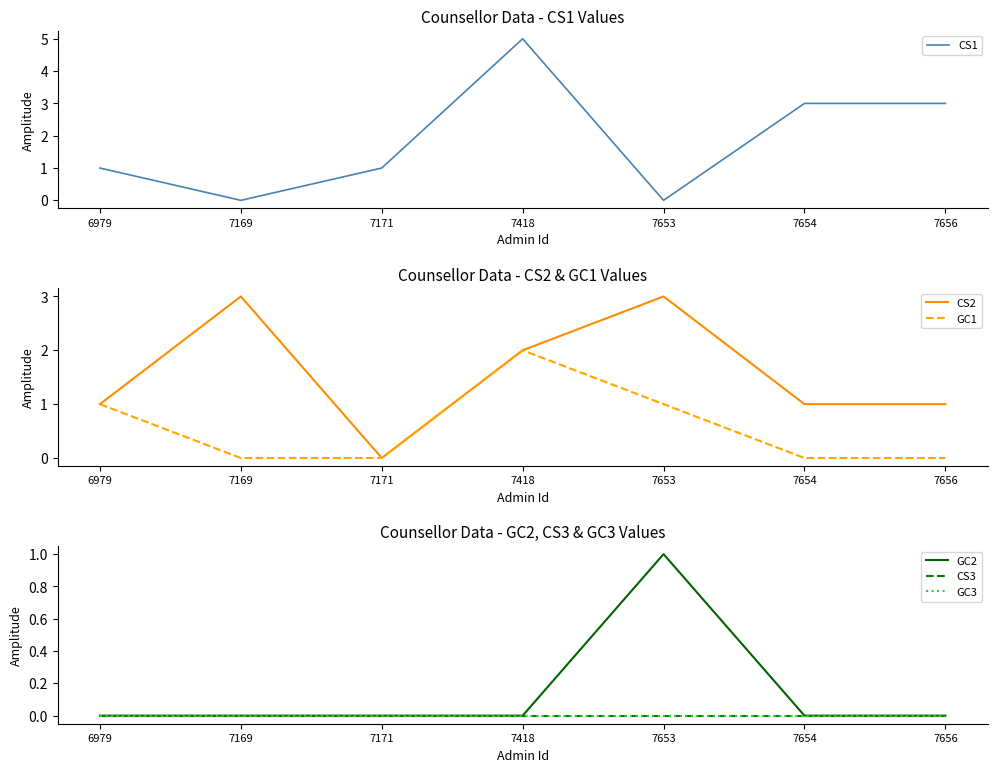

What is the total value across all series at 7169?

3